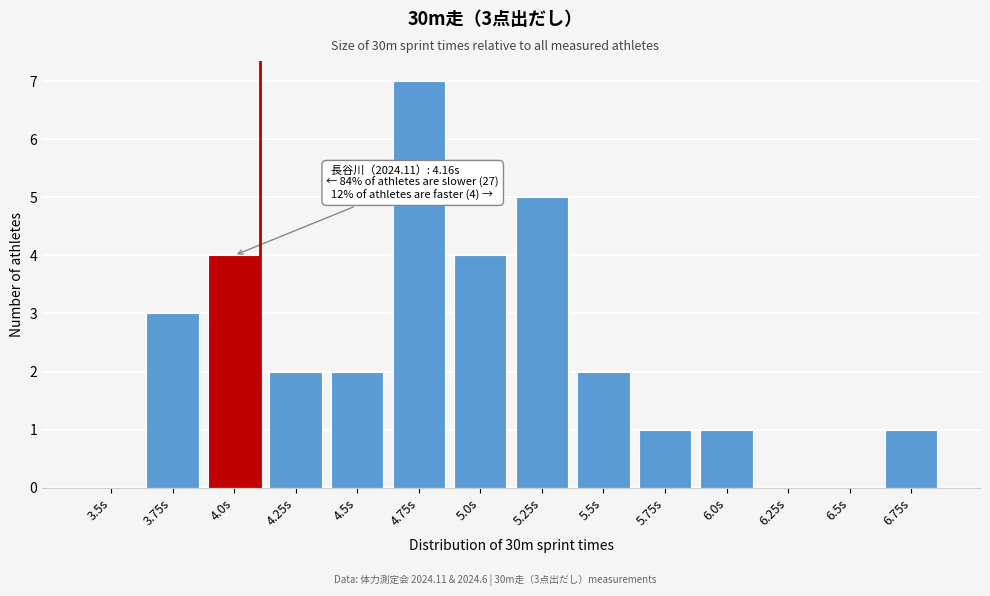

Reading left to right, what are all the values shown in this chart?

3.5s=0	3.75s=3	4.0s=4	4.25s=2	4.5s=2	4.75s=7	5.0s=4	5.25s=5	5.5s=2	5.75s=1	6.0s=1	6.25s=0	6.5s=0	6.75s=1